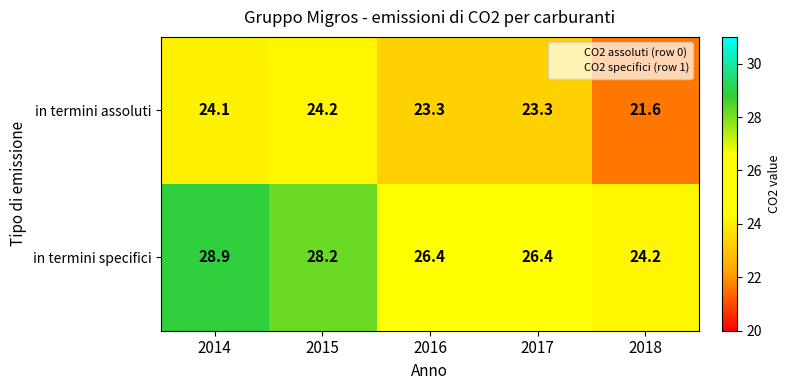

What is the difference between the highest and lowest values at 2016?

3.1